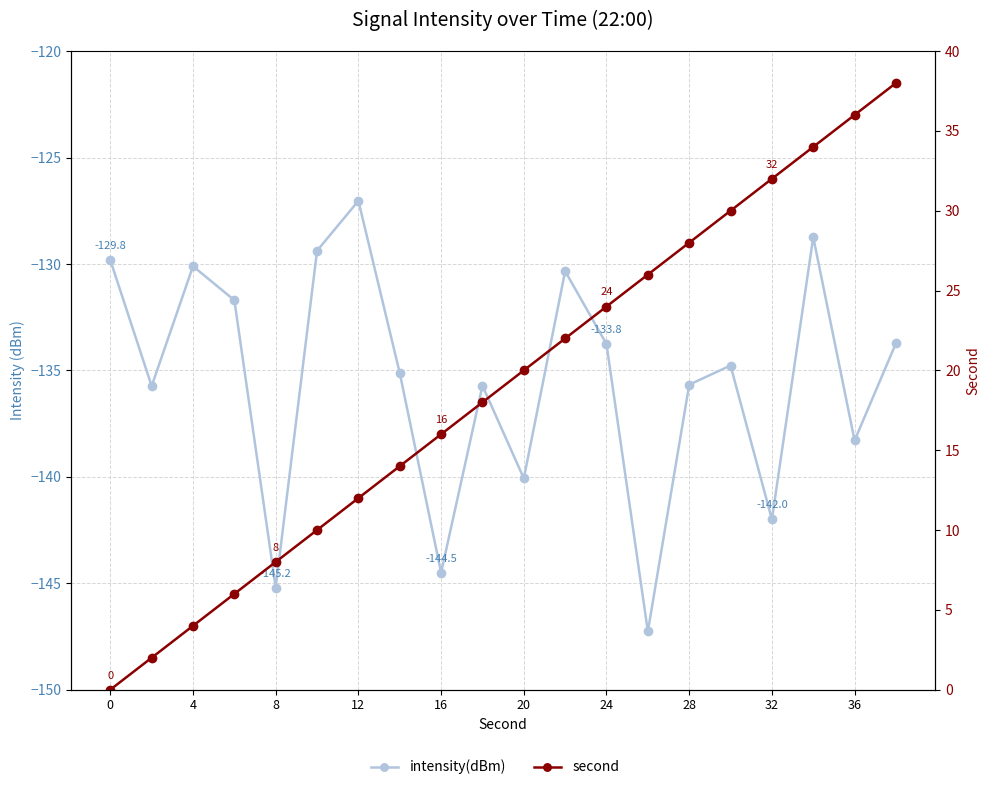

In intensity(dBm), how many points are higher than both neighbors (excluding endpoints)?

6